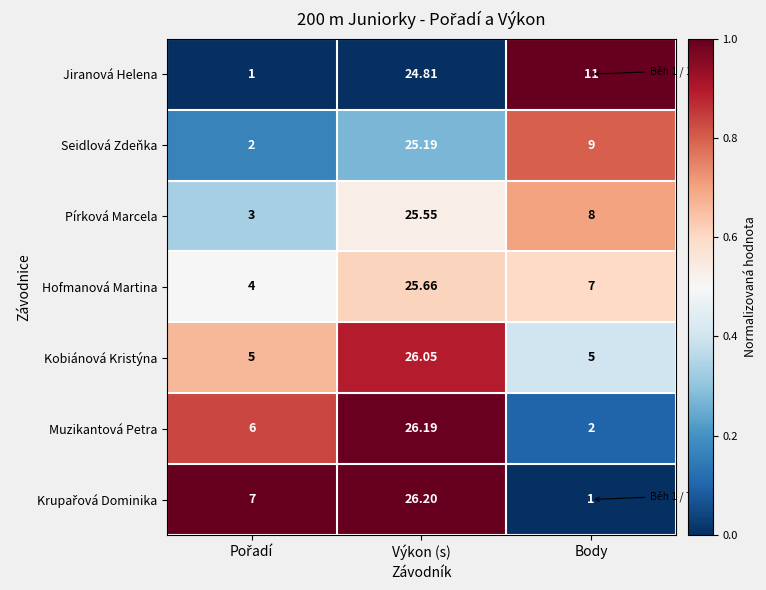

Is the value of Jiranová Helena at Výkon (s) greater than the value of Hofmanová Martina at Výkon (s)?

No